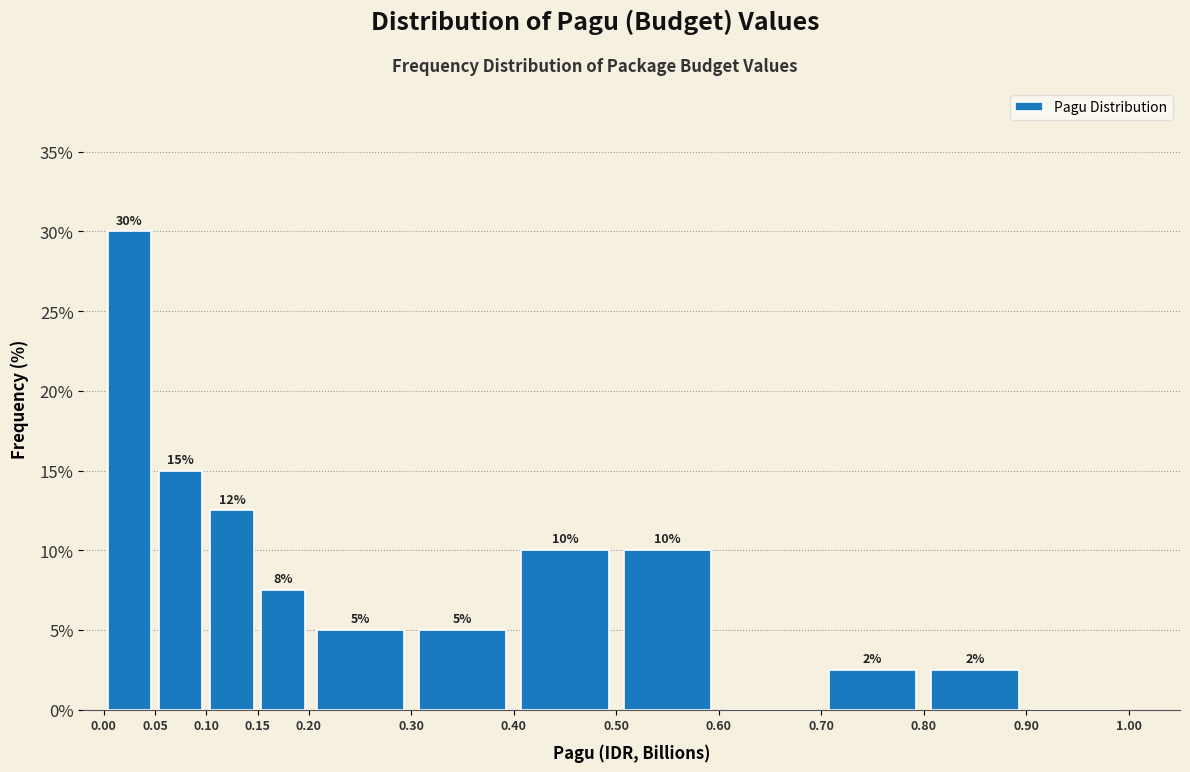

Which range on the x-axis has the tallest bar?

0.00 to 0.05